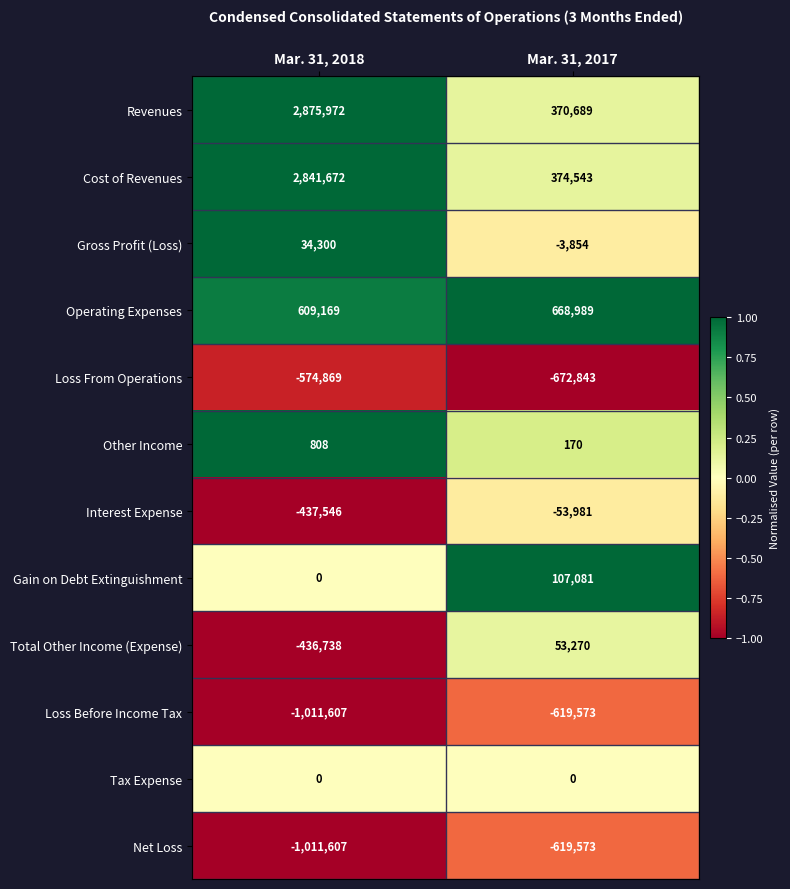

How many distinct data groups are displayed?

12